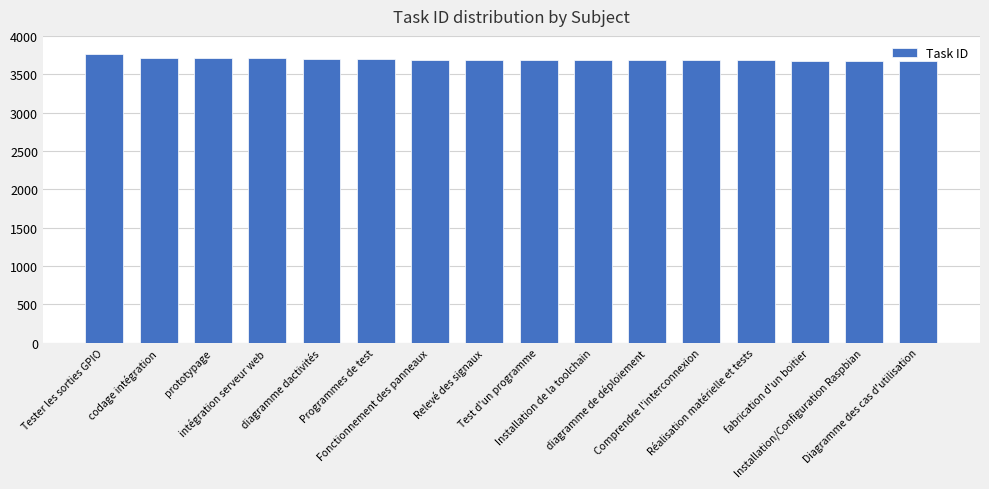

What is the difference between the maximum and minimum values?

85